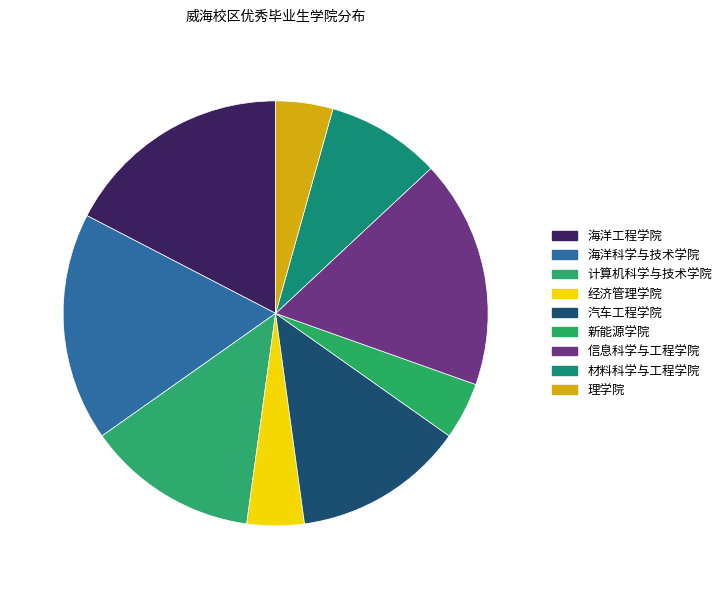

How many slices are in this pie chart?

9